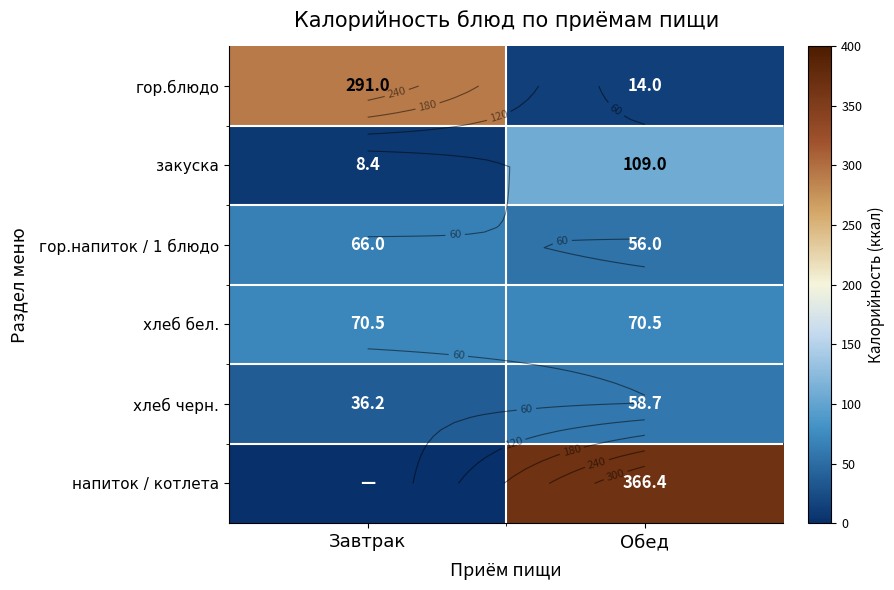

At Завтрак, list the series in order from smallest to largest.

напиток / котлета, закуска, хлеб черн., гор.напиток / 1 блюдо, хлеб бел., гор.блюдо